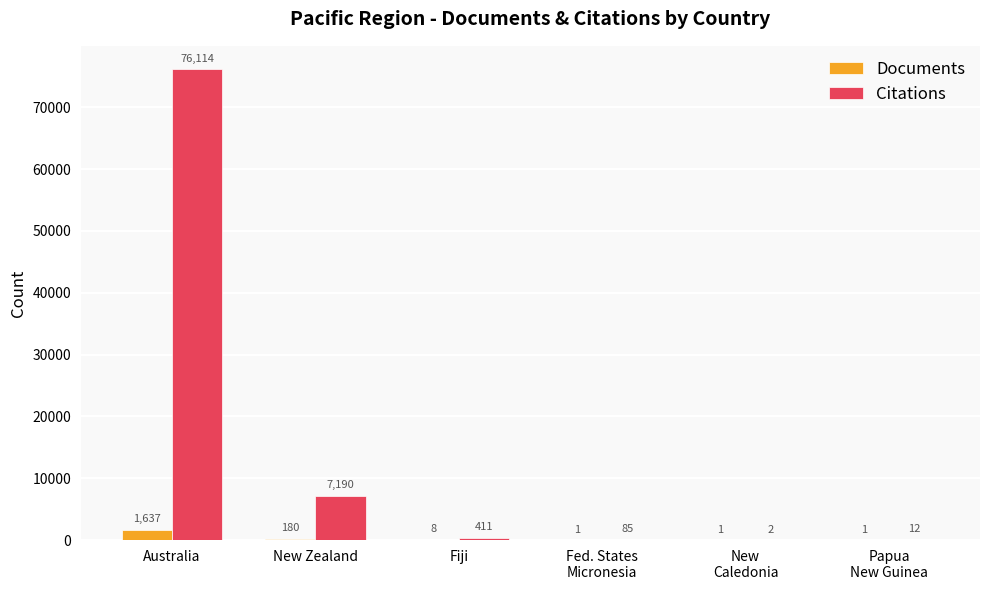

What is the sum of the Citations values at Papua
New Guinea and Australia?

76126